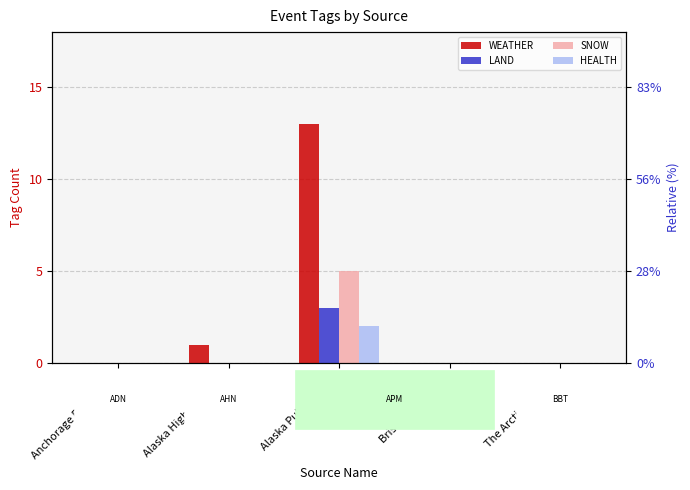

Rank the series at Alaska Highway News from lowest to highest value.

LAND, SNOW, HEALTH, WEATHER